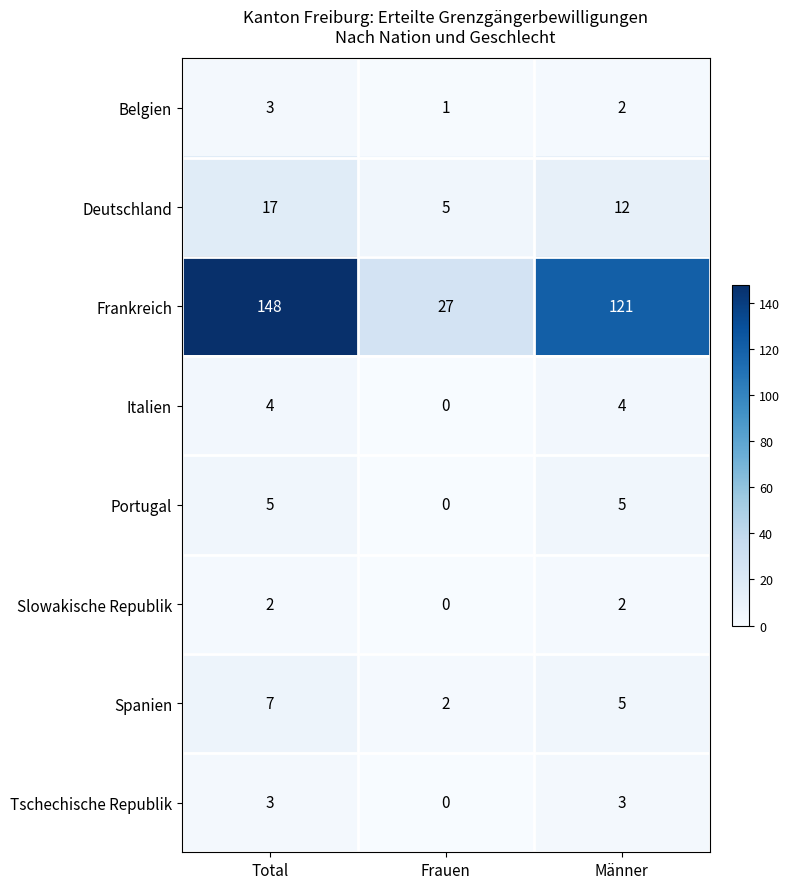

What is the difference between the second highest and minimum values in the Frankreich series?

94